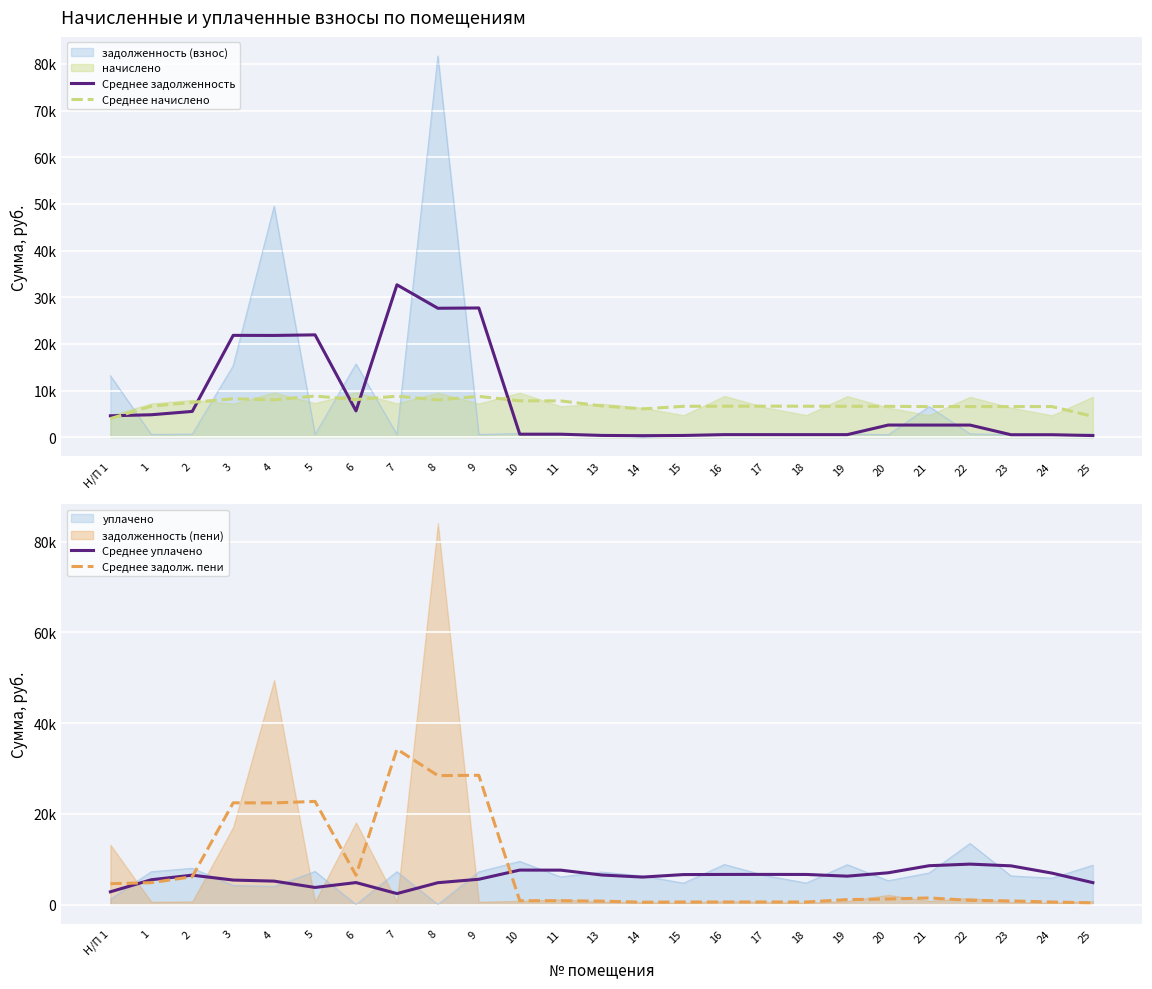

Is it true that Среднее задолж. пени equals 1124.1 at 11?

False